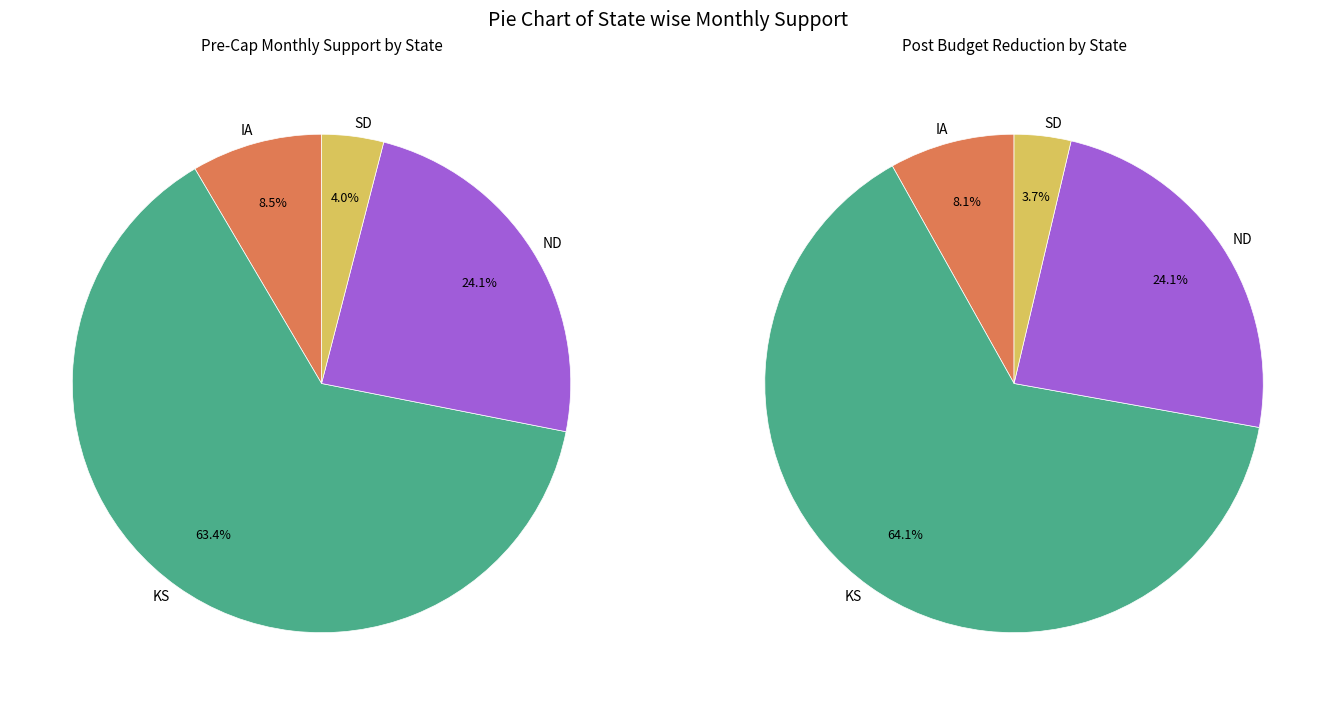

True or false: ND accounts for 24% of the total.

True